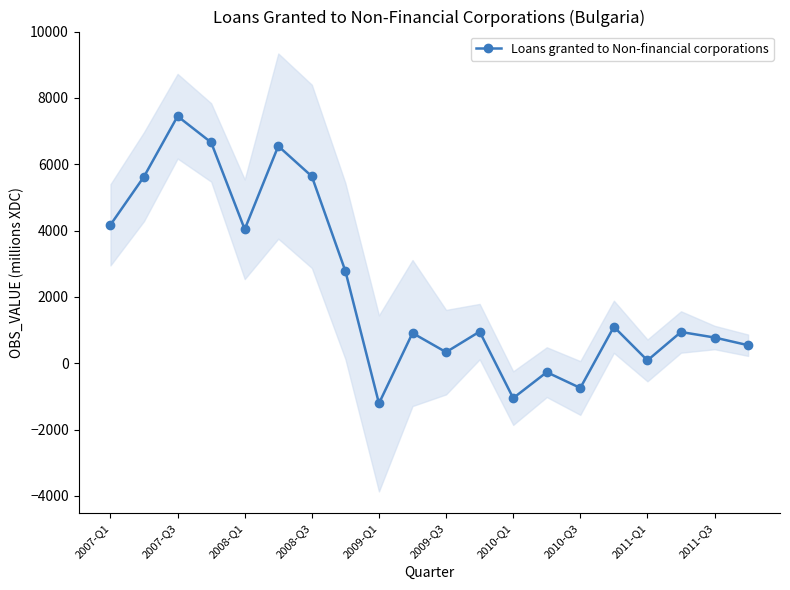

Which category has the highest value in the Loans granted to Non-financial corporations series?

2007-Q3